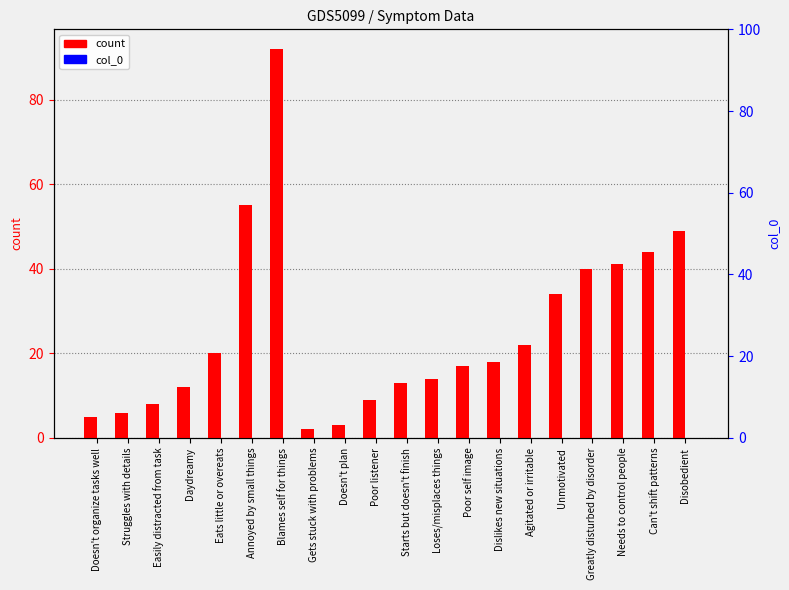

Reading left to right, transcribe all the data shown in this chart.

count: 5	6	8	12	20	55	92	2	3	9	13	14	17	18	22	34	40	41	44	49
col_0: 0	0	0	0	0	0	0	0	0	0	0	0	0	0	0	0	0	0	0	0